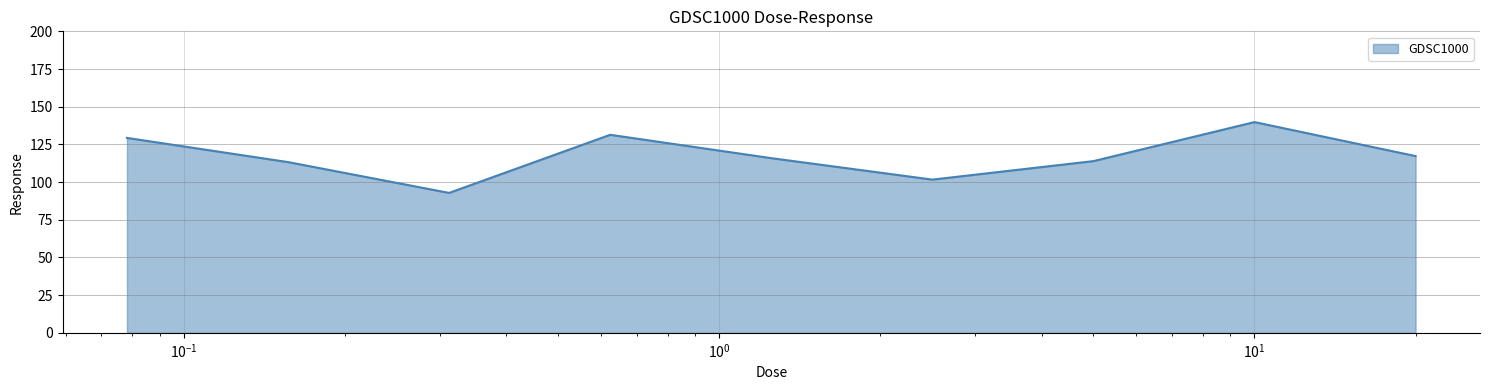

What is the greatest value displayed?

139.8